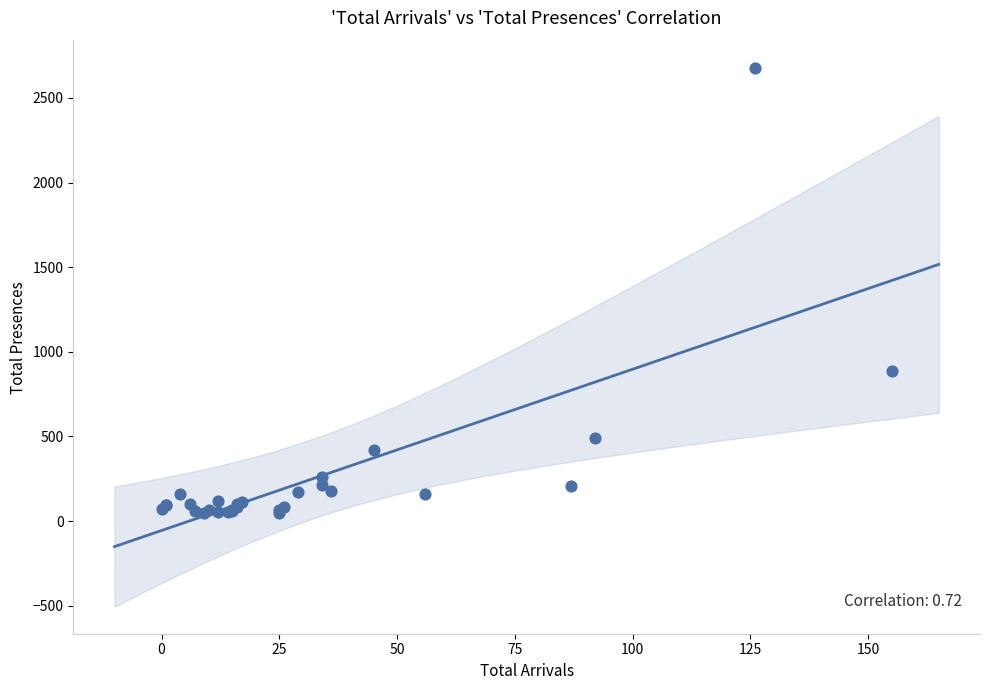

What Y value in the scatter plot is closest to 1363?

884